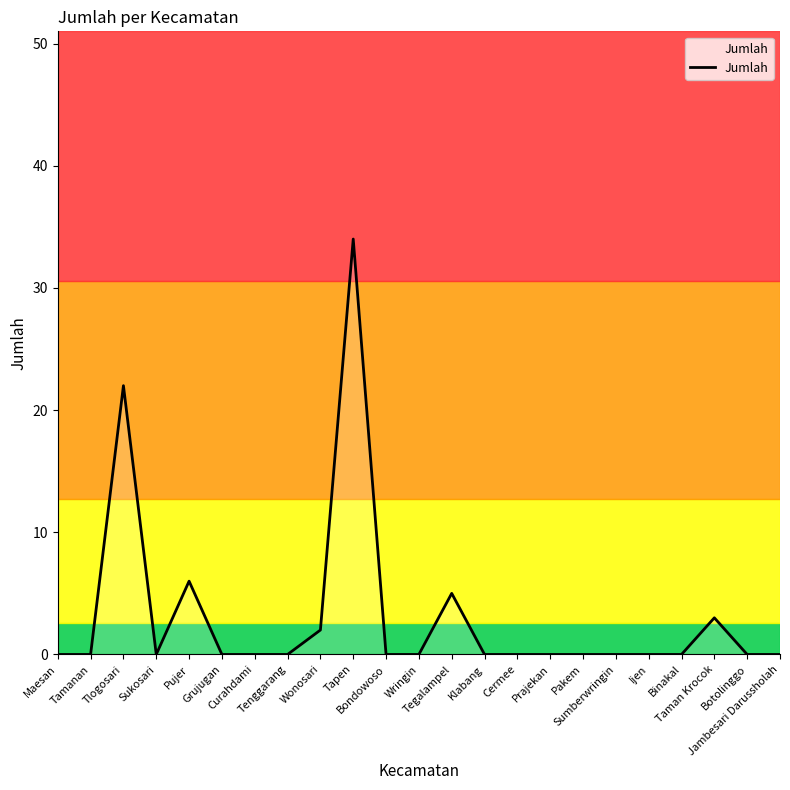

What is the greatest value displayed?

34